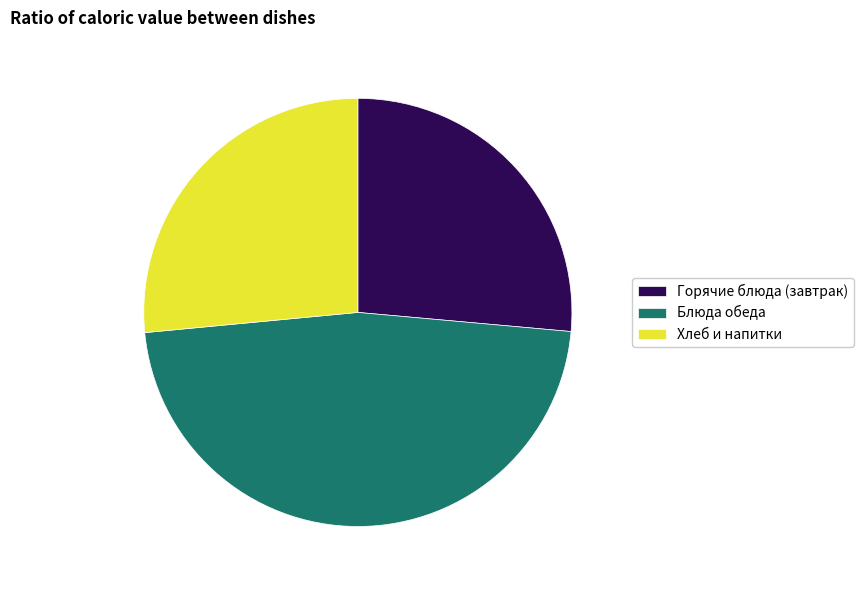

How many segments does this pie chart have?

3